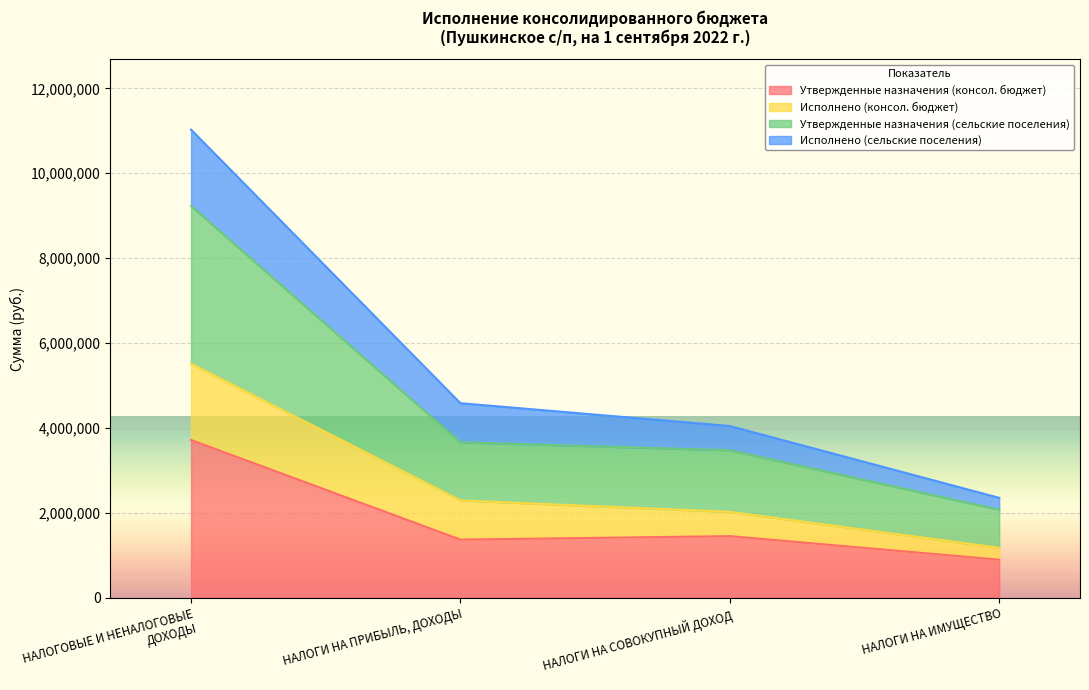

Which category has the lowest value in the Исполнено (консол. бюджет) series?

НАЛОГИ НА ИМУЩЕСТВО